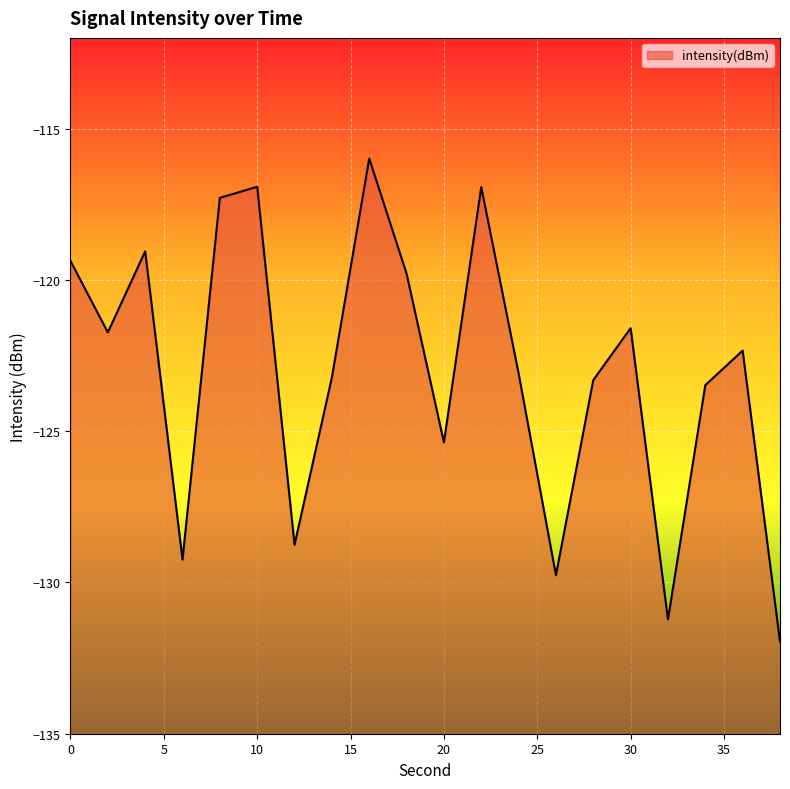

List the labels in order of value, largest first.

16, 10, 22, 8, 4, 0, 18, 30, 2, 36, 24, 14, 28, 34, 20, 12, 6, 26, 32, 38